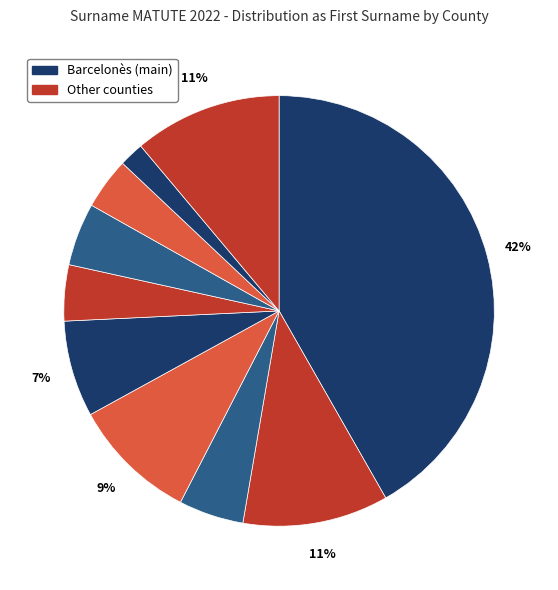

How many slices are in this pie chart?

10